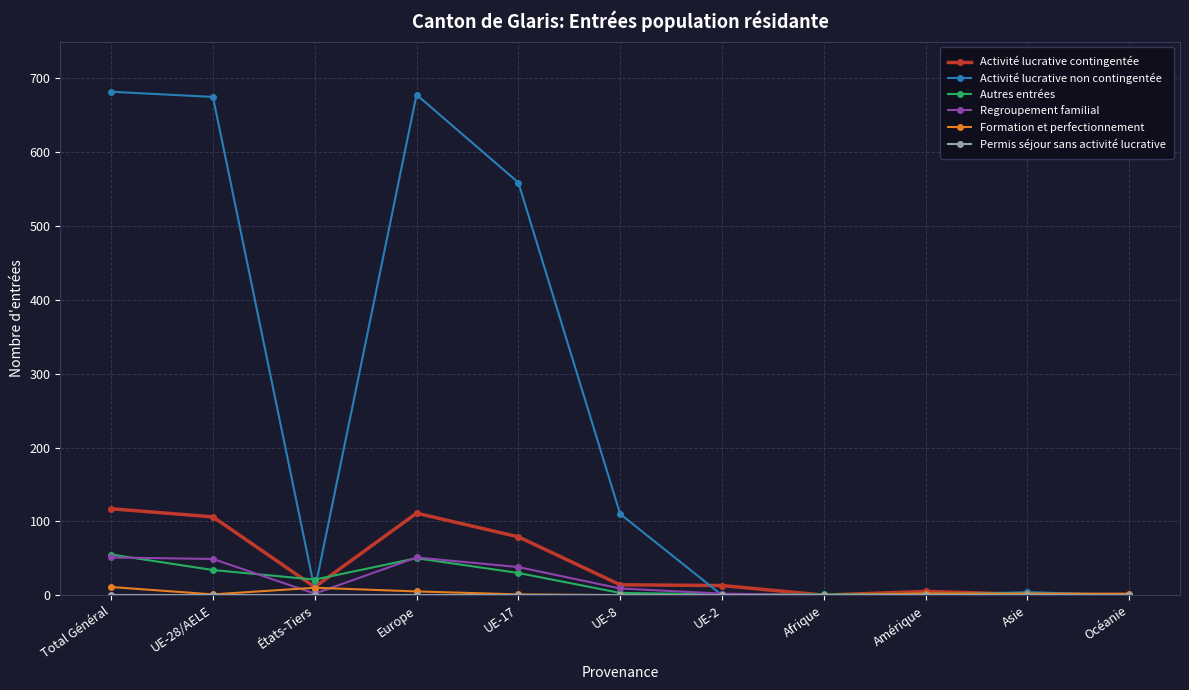

The Regroupement familial series shows 88 at Total Général. True or false?

False